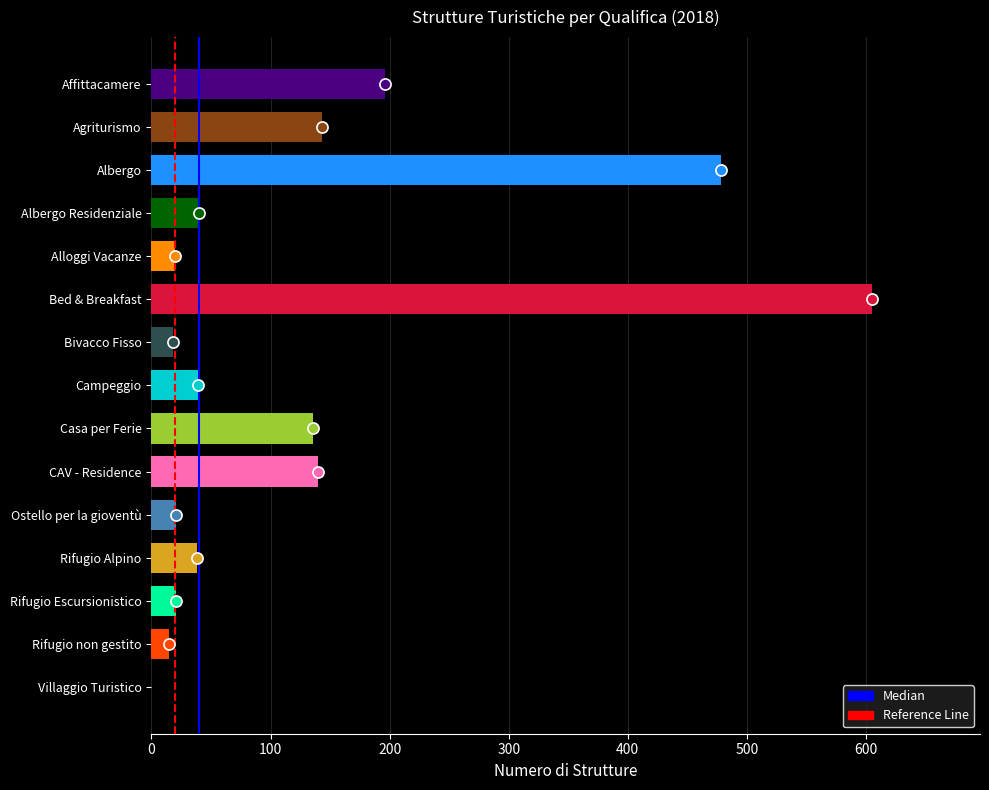

What is the sum of all values?

1910